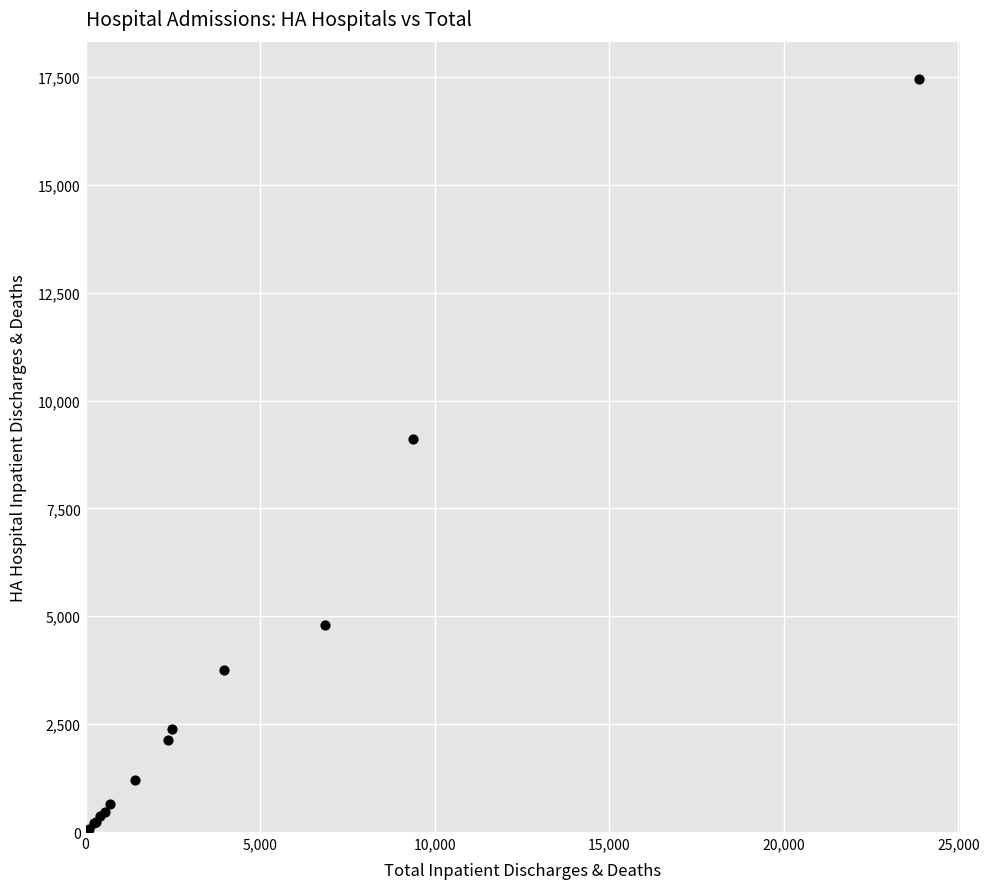

What Y value in the scatter plot is closest to 8722?

9112